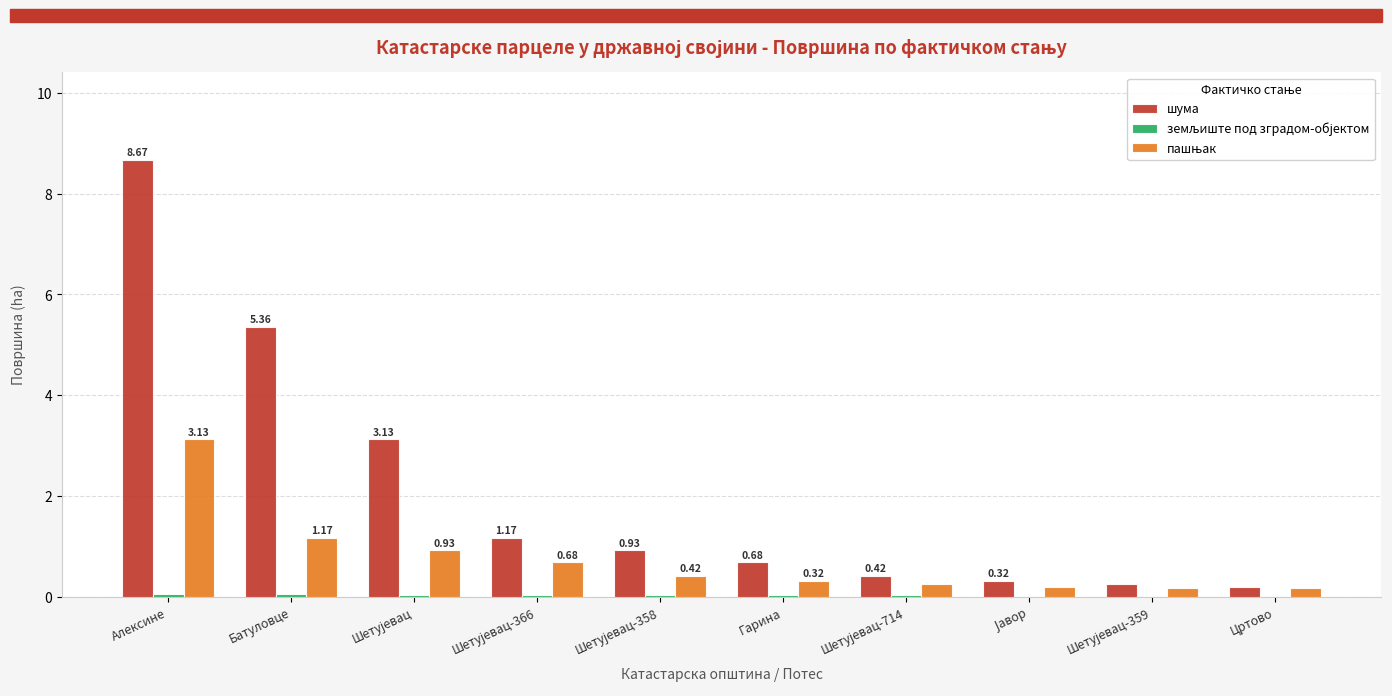

Which series has the largest total across all categories?

шума